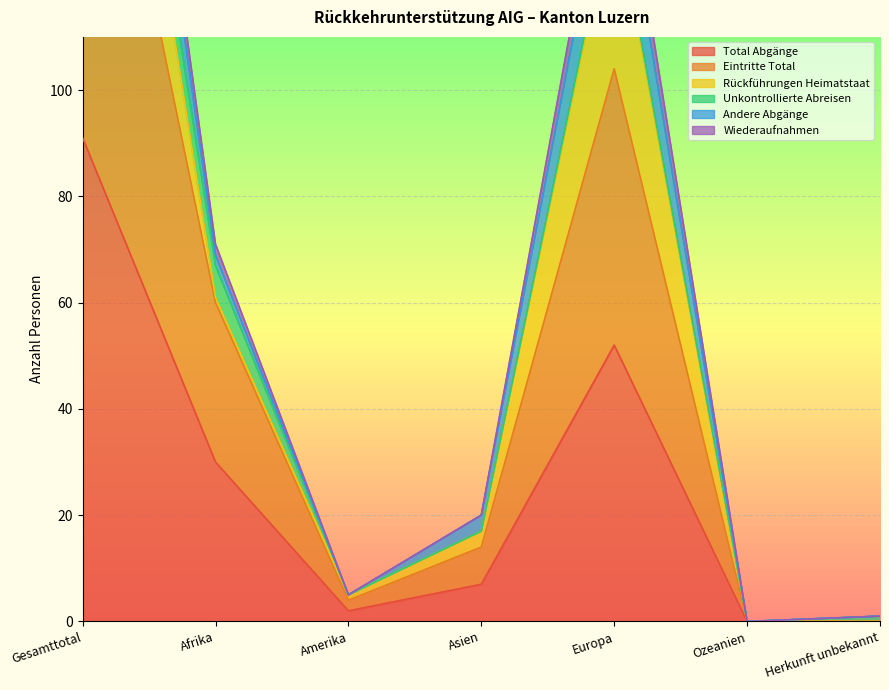

The value of Total Abgänge at Herkunft unbekannt is 0. True or false?

True